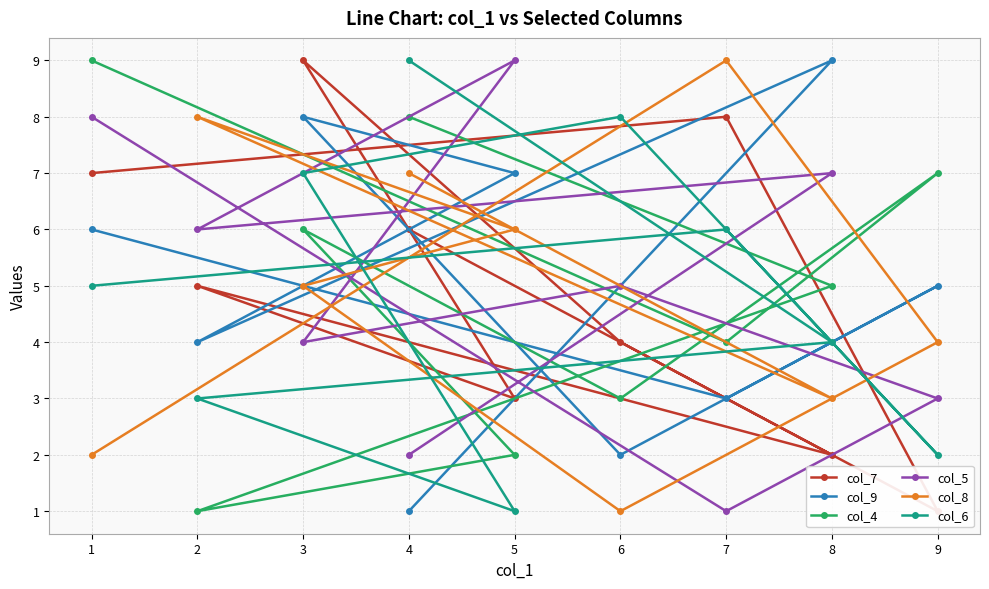

Rank the categories by col_9 value from highest to lowest.

8, 3, 5, 1, 9, 2, 7, 6, 4